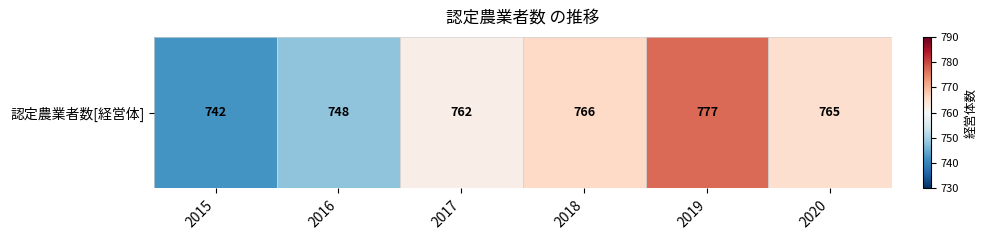

At which label does the data first exceed 765?

2018